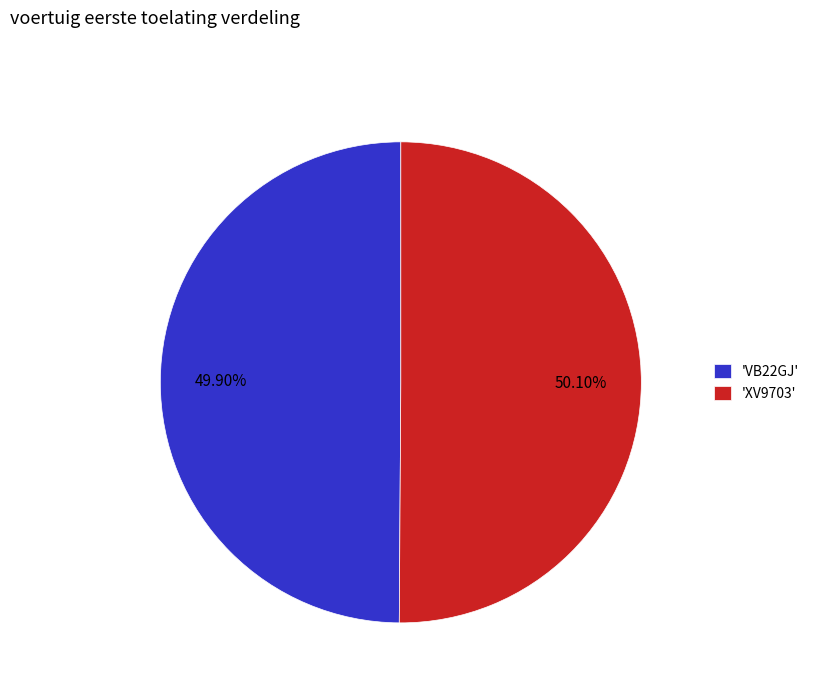

Is there any slice that represents more than half of the pie?

Yes